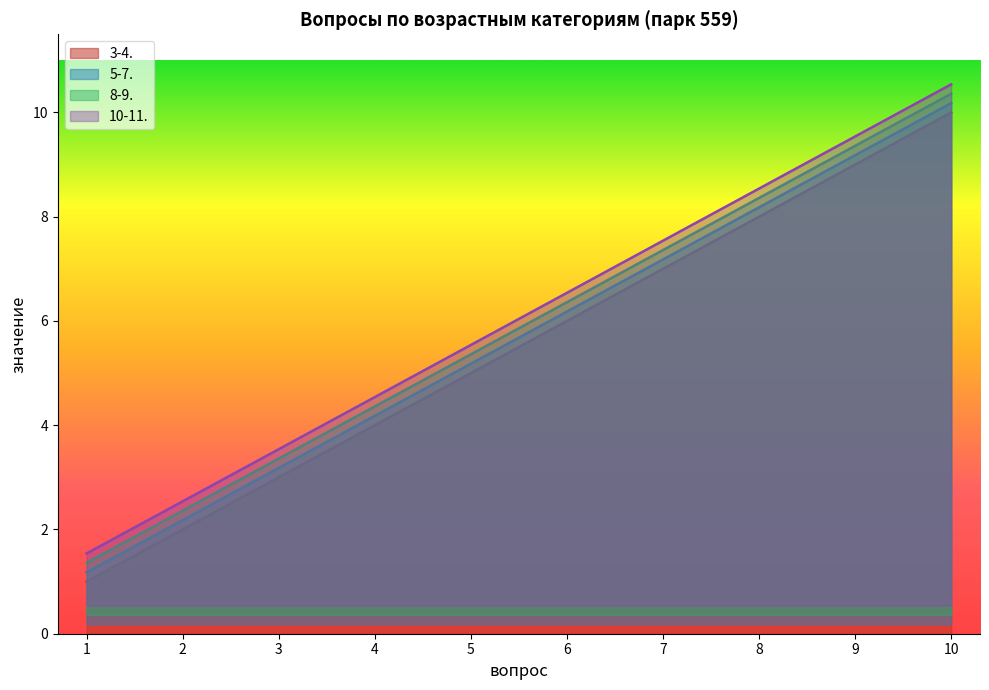

What is the sum of all 8-9. values?

58.6